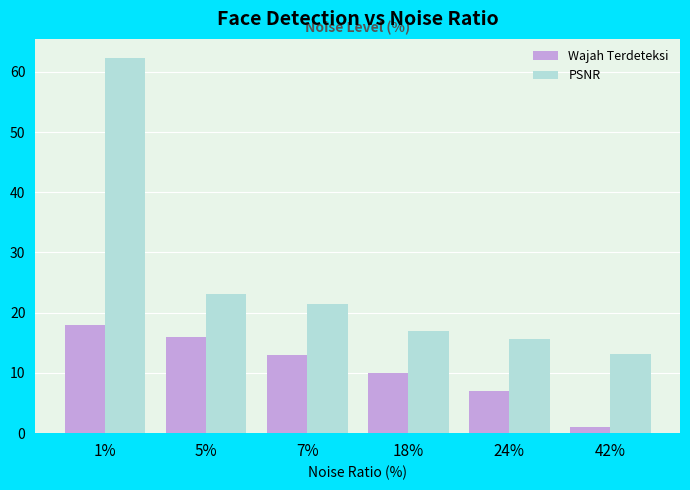

Reading left to right, what are all the values shown in this chart?

Wajah Terdeteksi: 18.0	16.0	13.0	10.0	7.0	1.0
PSNR: 62.3	23.2	21.5	17.0	15.7	13.1